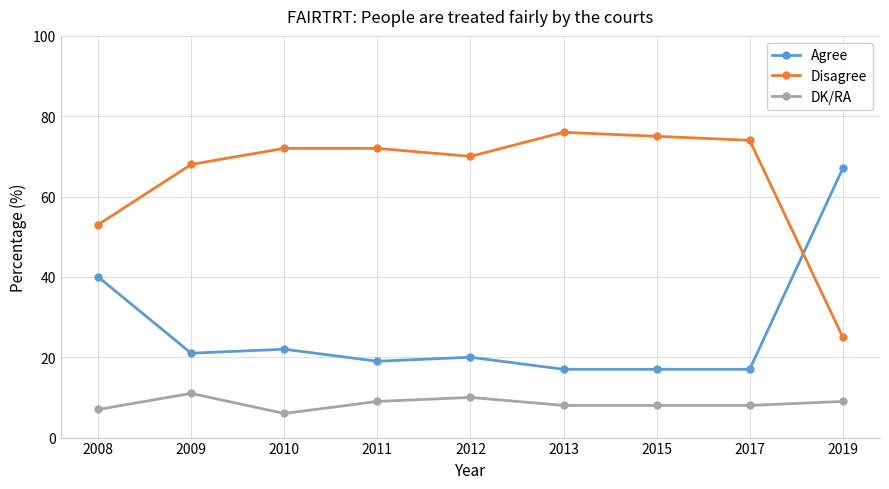

How many data points does each series have?

9